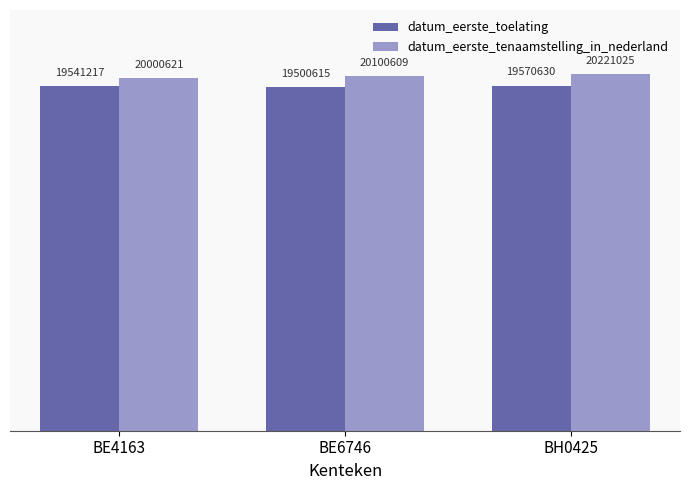

Read the datum_eerste_toelating value at BH0425, to the nearest 10.

19570630